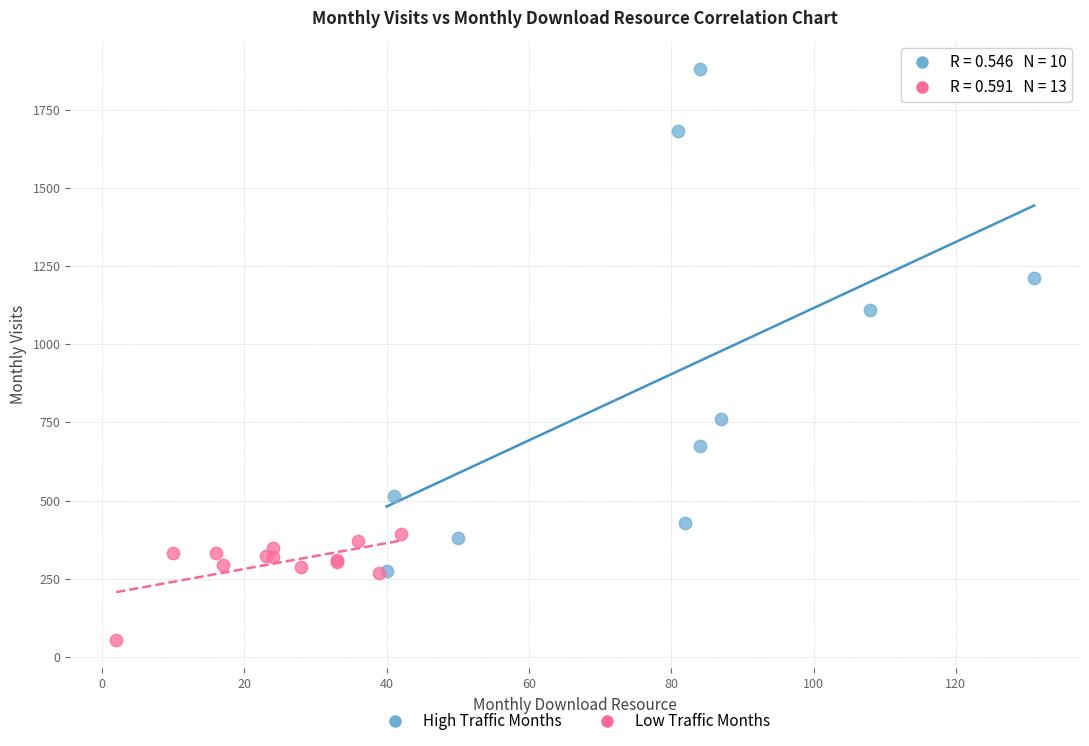

What are all the series names shown in the legend?

High Traffic Months, Low Traffic Months